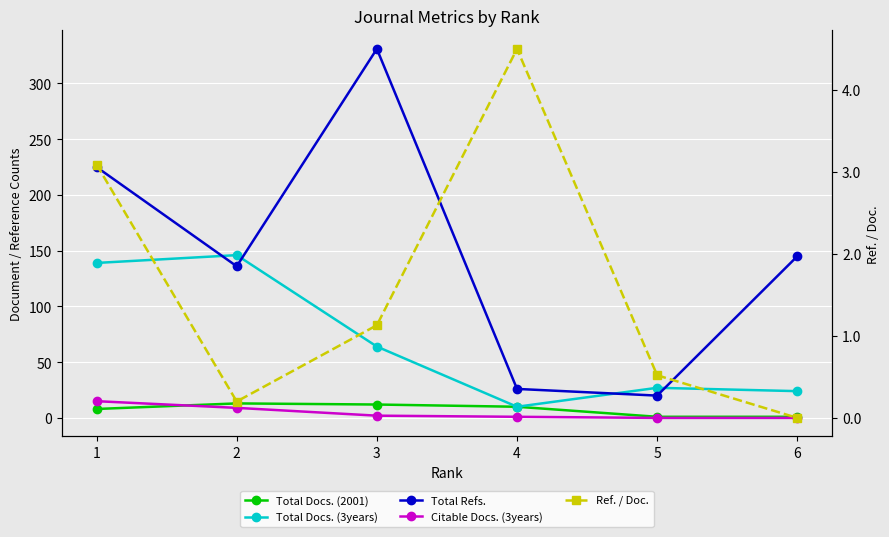

Which series has the largest total across all categories?

Total Refs.